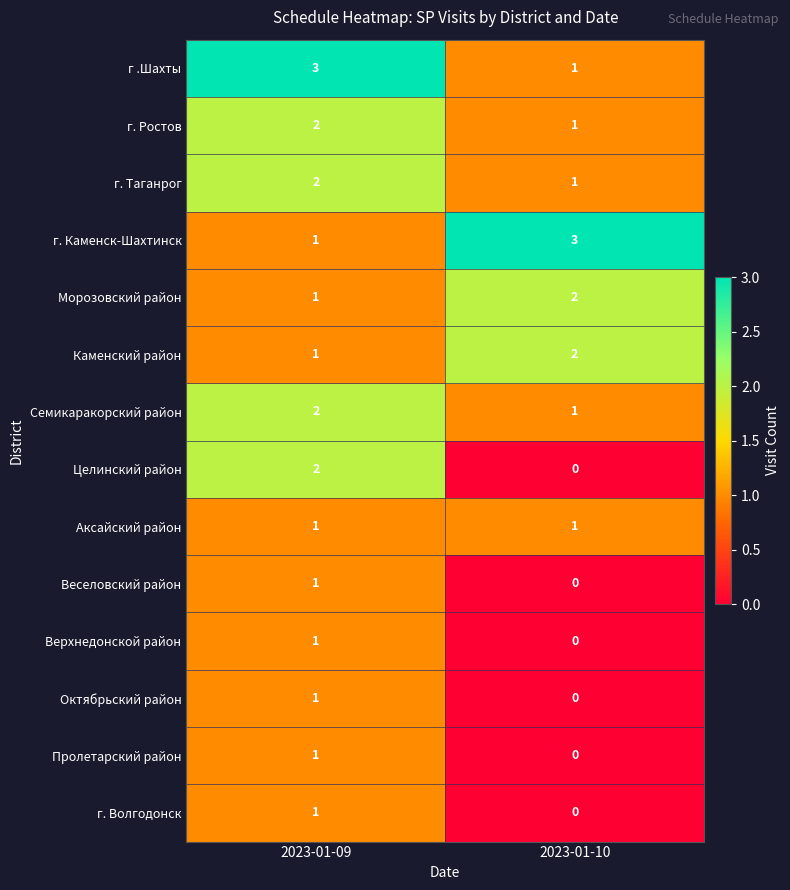

How many data points does each series have?

2